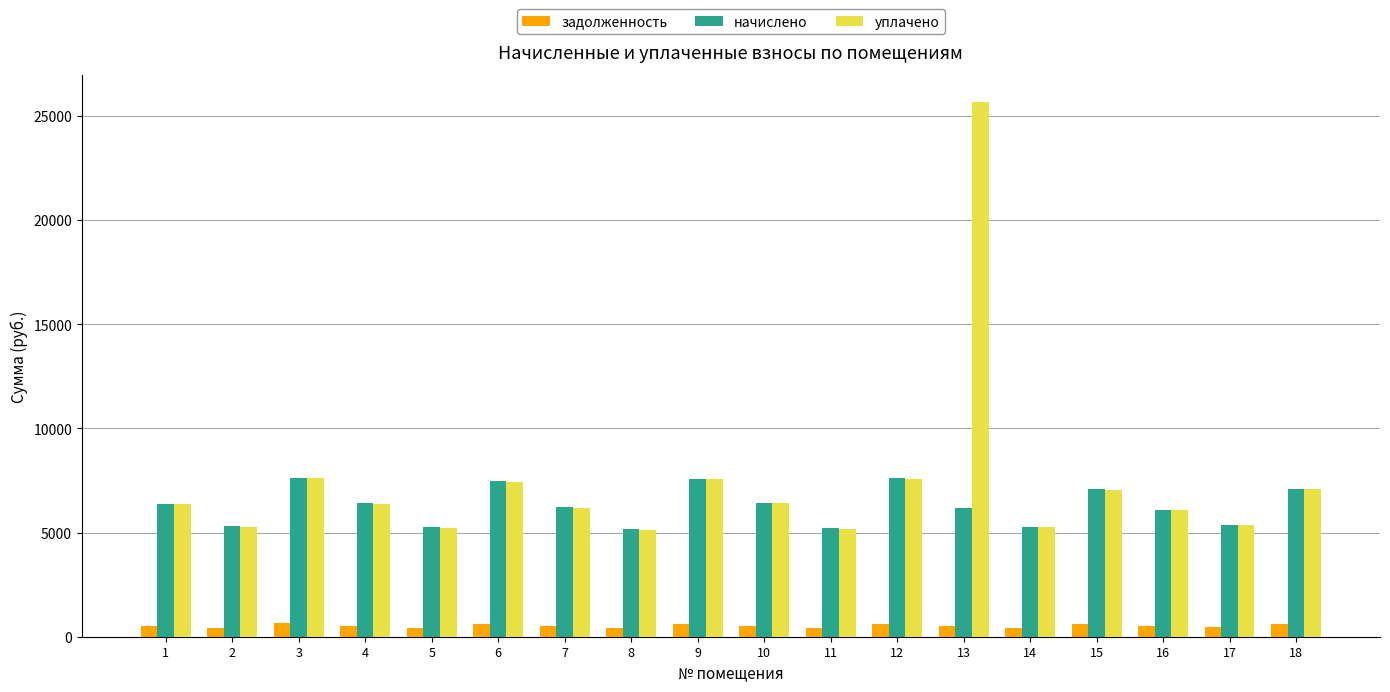

What is the difference between the highest and lowest values at 12?

6963.4